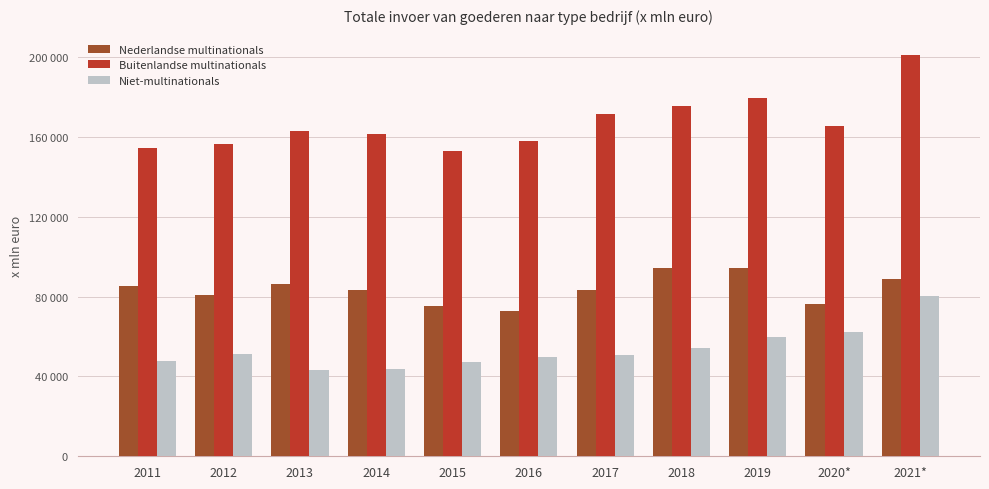

What is the sum of the Buitenlandse multinationals values at 2012 and 2017?

327850